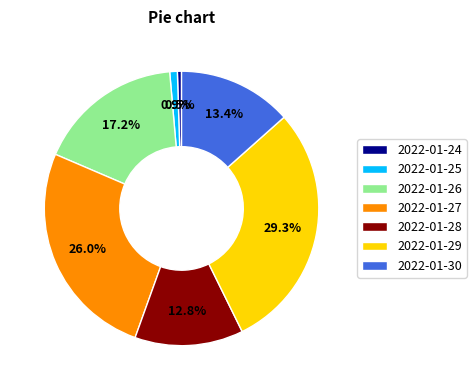

Approximately how many times larger is the value at 2022-01-27 compared to 2022-01-29?

0.9